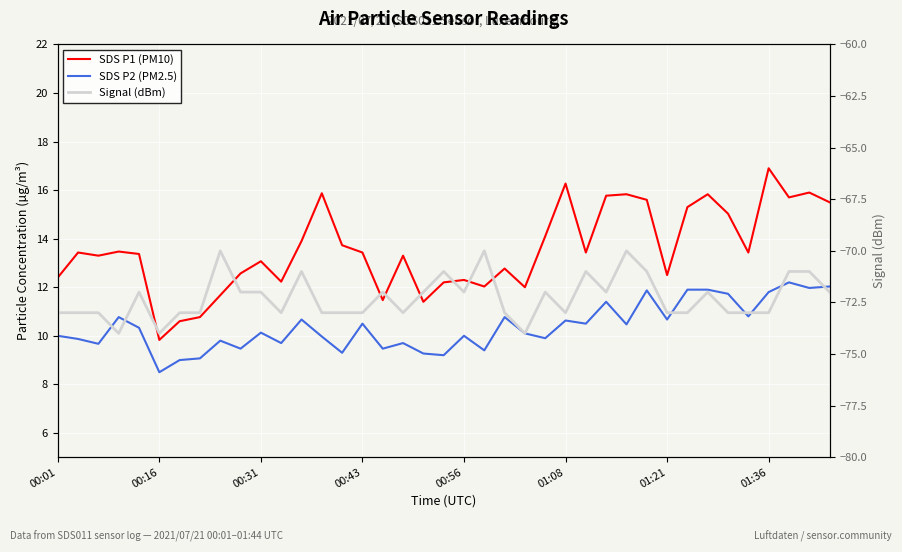

What is the average value of the SDS P2 (PM2.5) series?

10.4